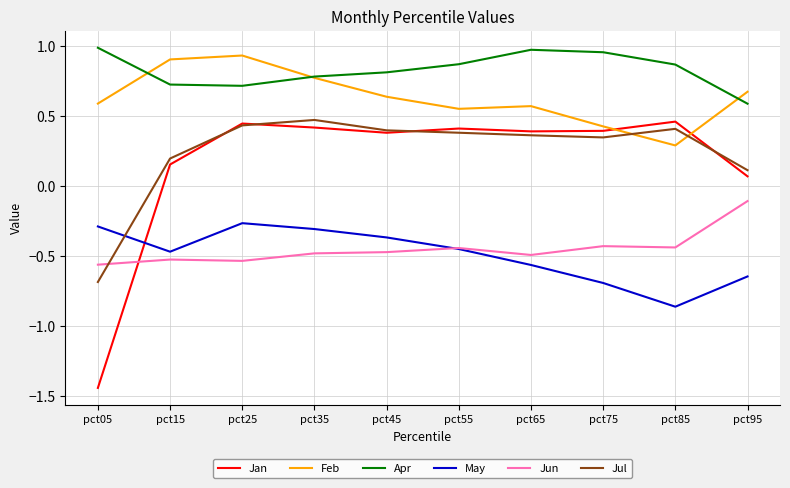

Does the chart have visible grid lines?

Yes